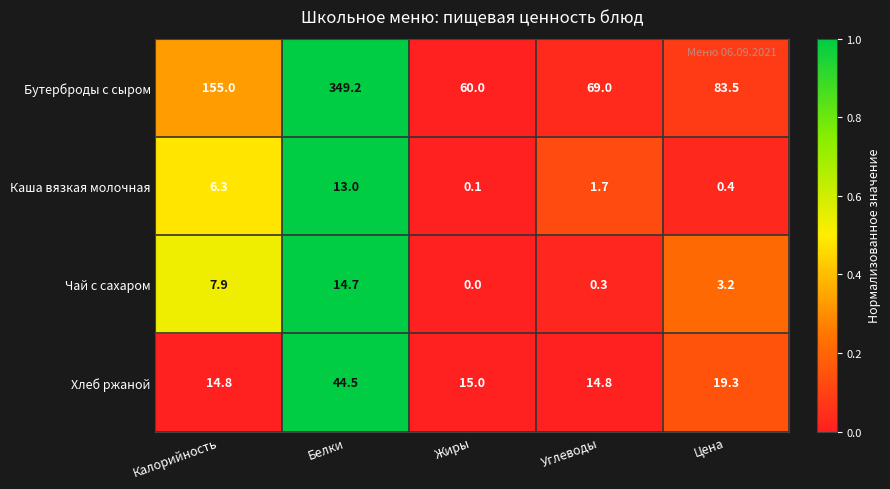

Rank the series by their maximum value, from highest to lowest.

Бутерброды с сыром, Хлеб ржаной, Чай с сахаром, Каша вязкая молочная